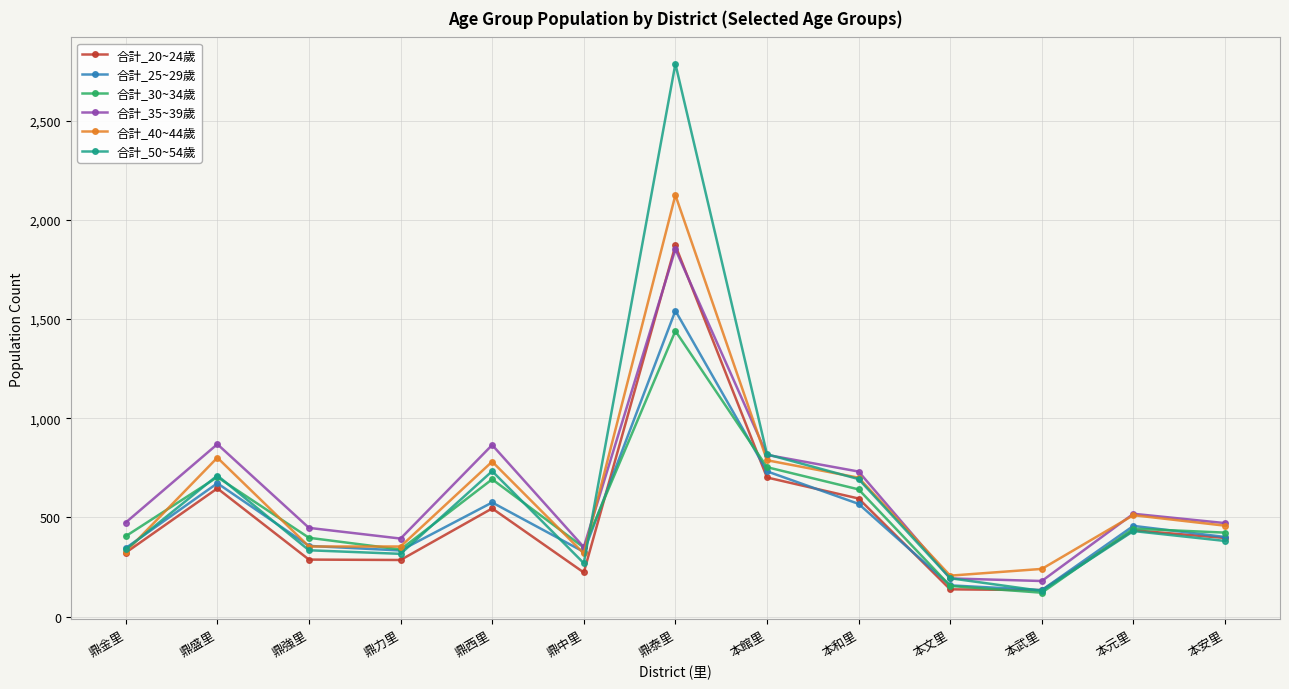

What is the label of the 6th point from the right?

本館里